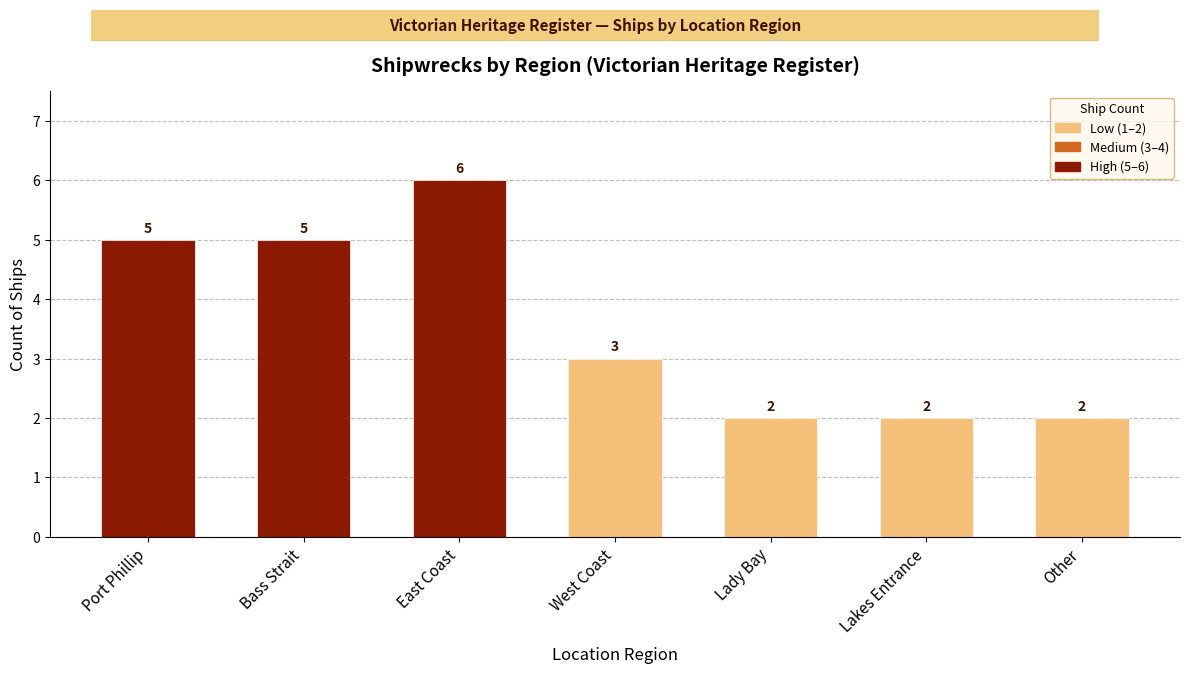

How many distinct data groups are displayed?

1